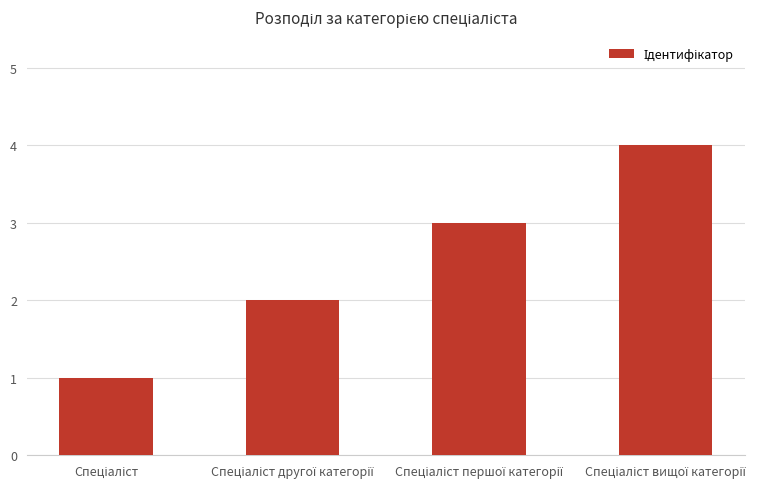

What is the greatest value displayed?

4